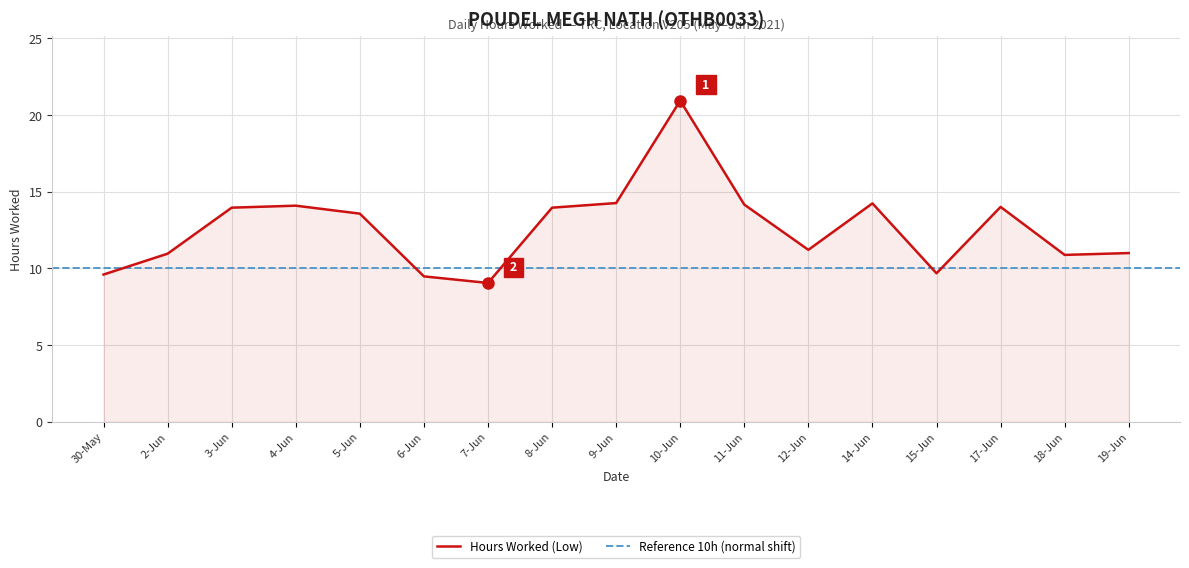

What is the change in value from 30-May to 10-Jun?

+11.3